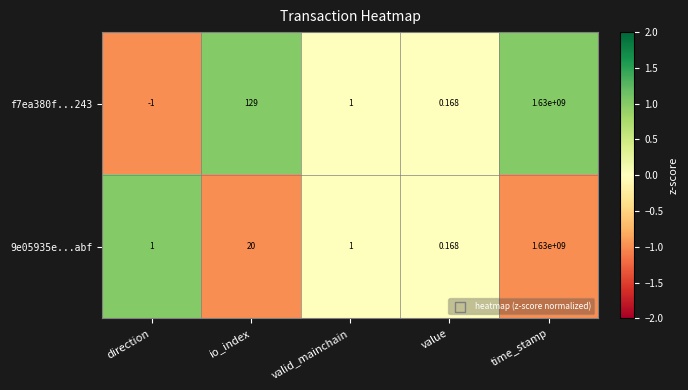

How many values in f7ea380f...243 are above zero?

4